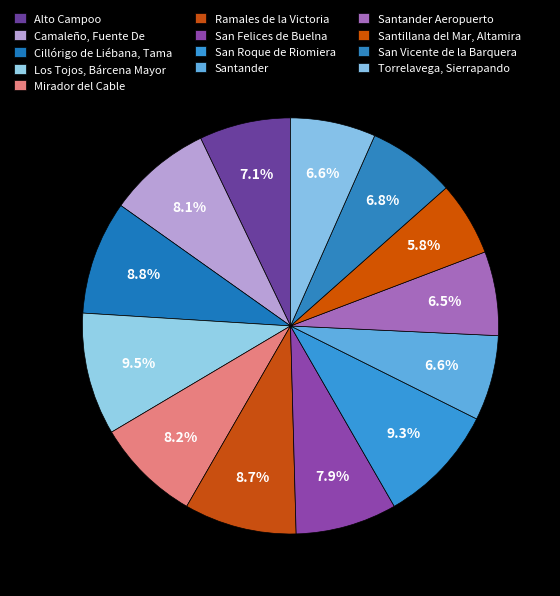

What percentage is the Ramales de la Victoria slice, to the nearest percent?

9%